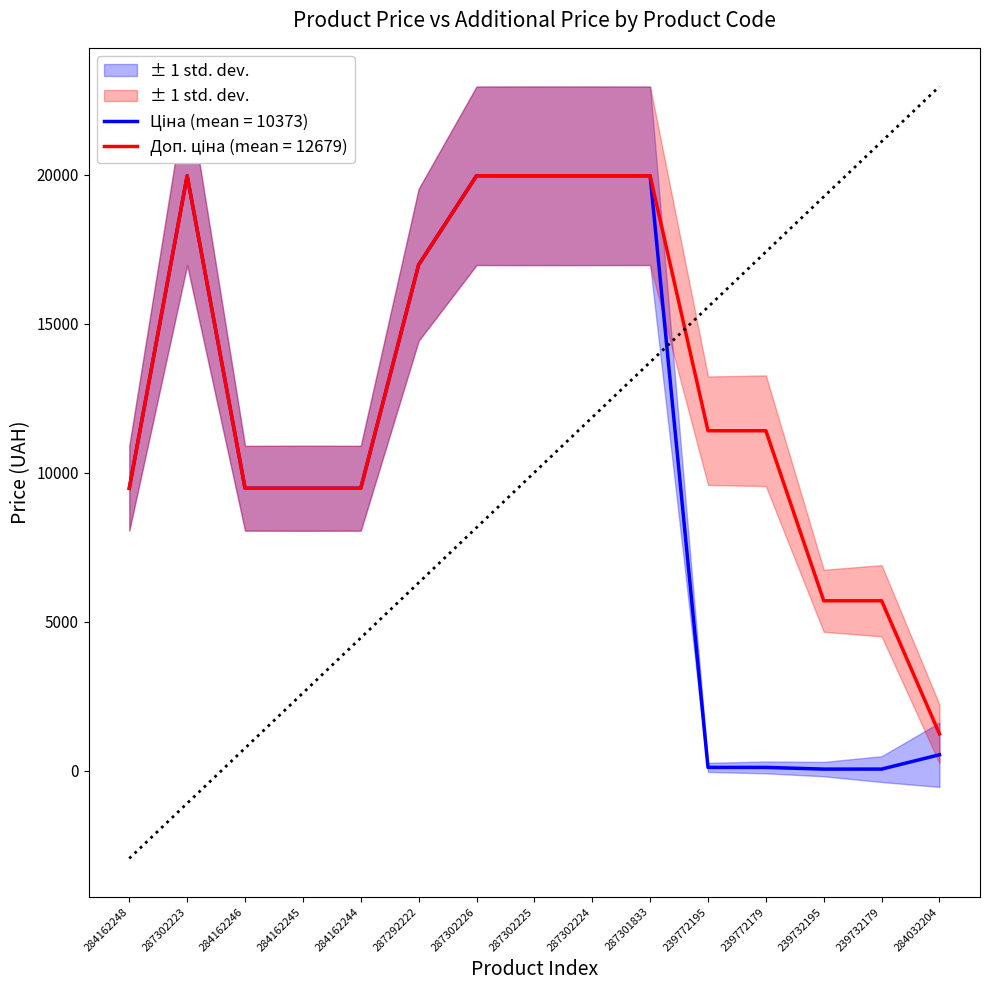

True or false: Ціна and Доп. ціна intersect in this chart.

False